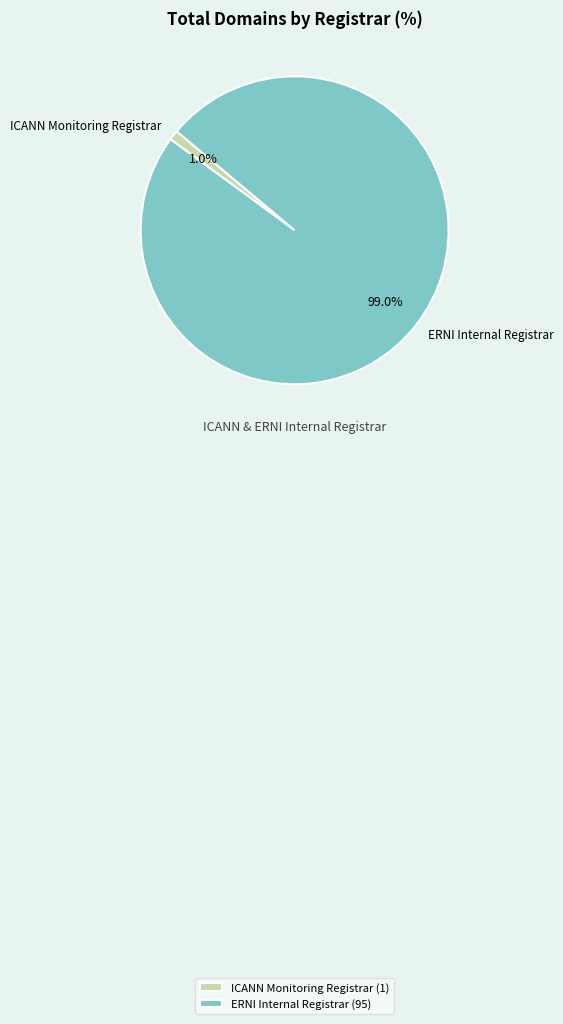

How many slices are in this pie chart?

2